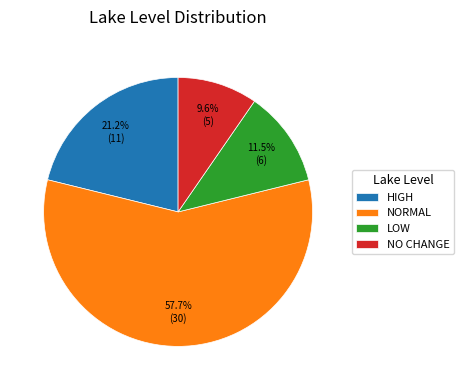

How many segments does this pie chart have?

4